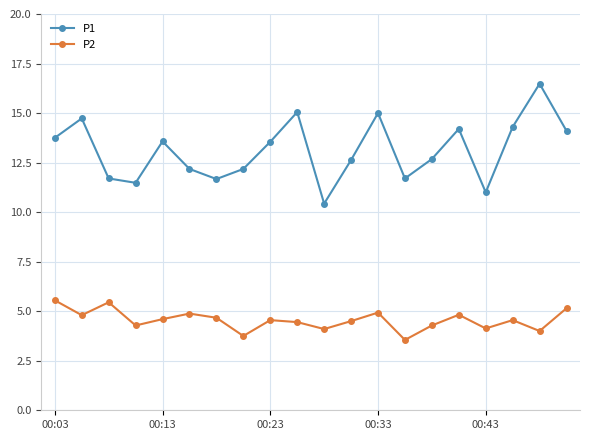

True or false: P1 and P2 cross at least once.

False